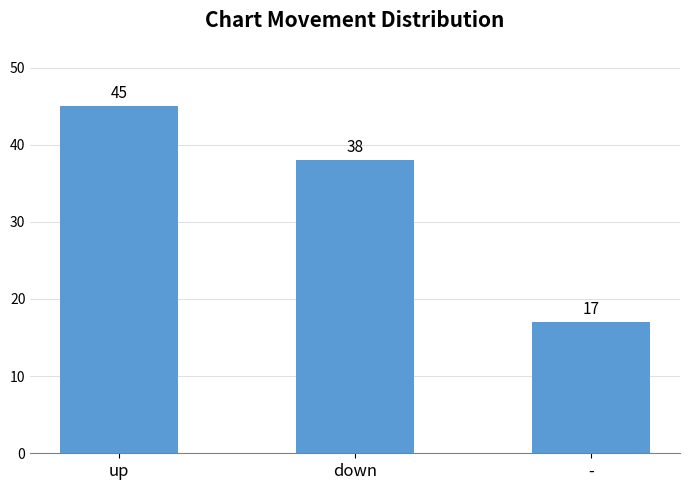

What is the value of the 1st bar from the left?

45